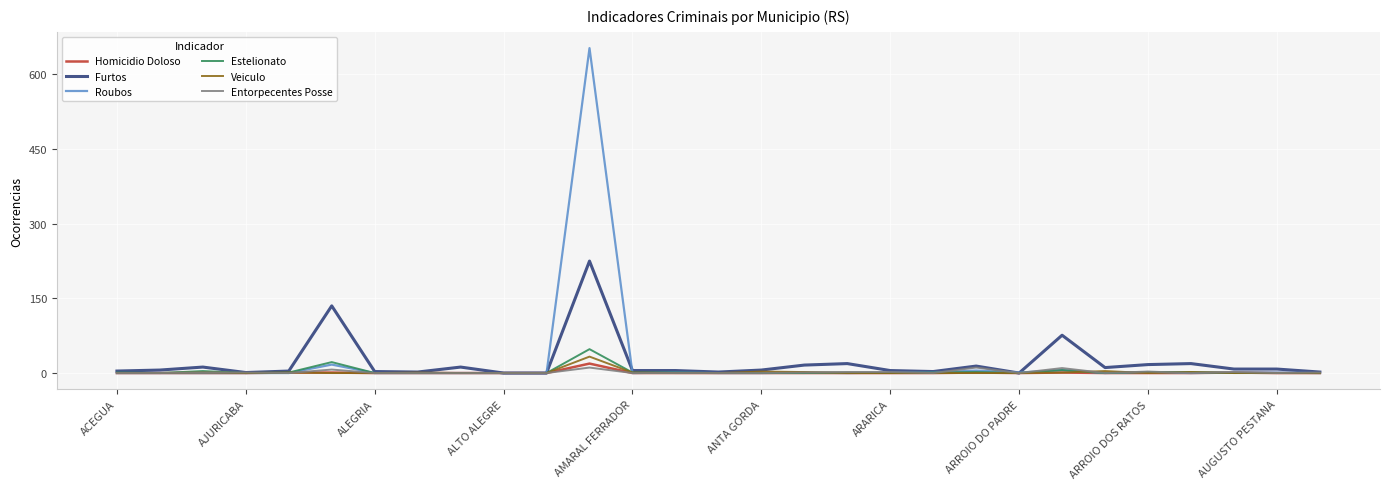

Which series has the largest range (max minus min)?

Roubos